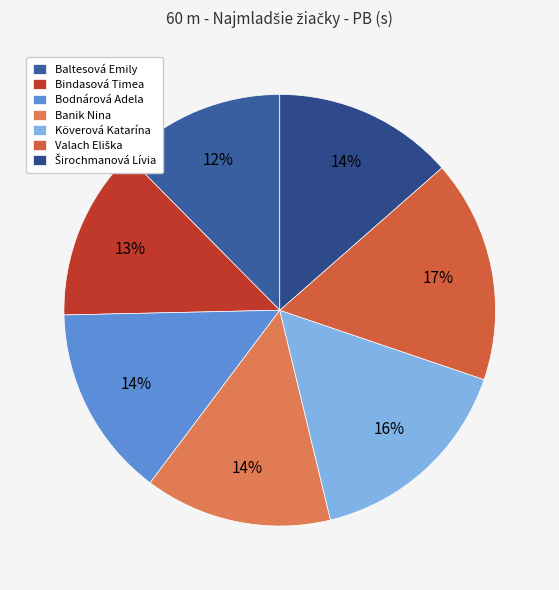

How many slices are in this pie chart?

7